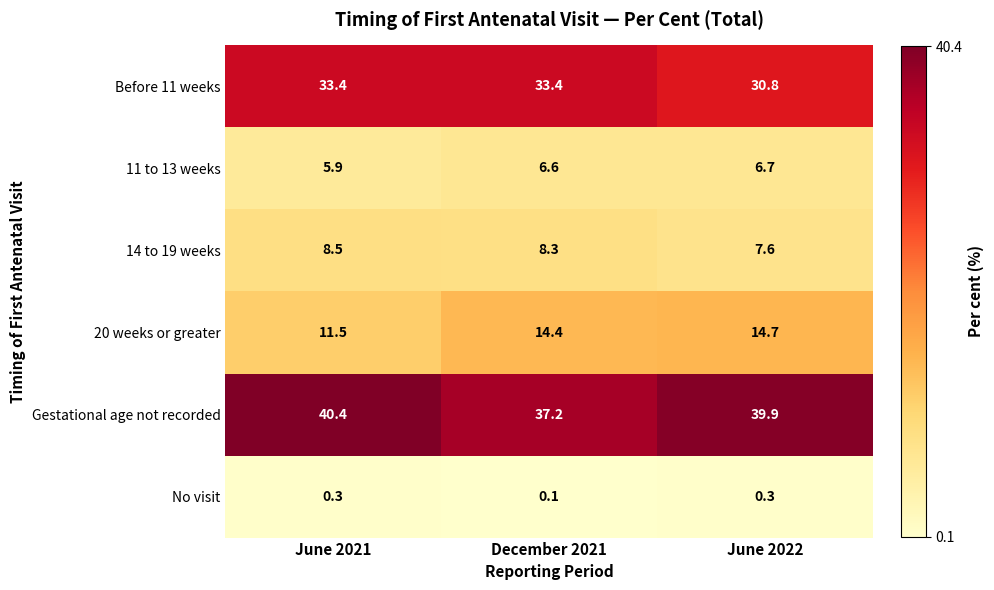

At which label is 20 weeks or greater closest to 13?

December 2021